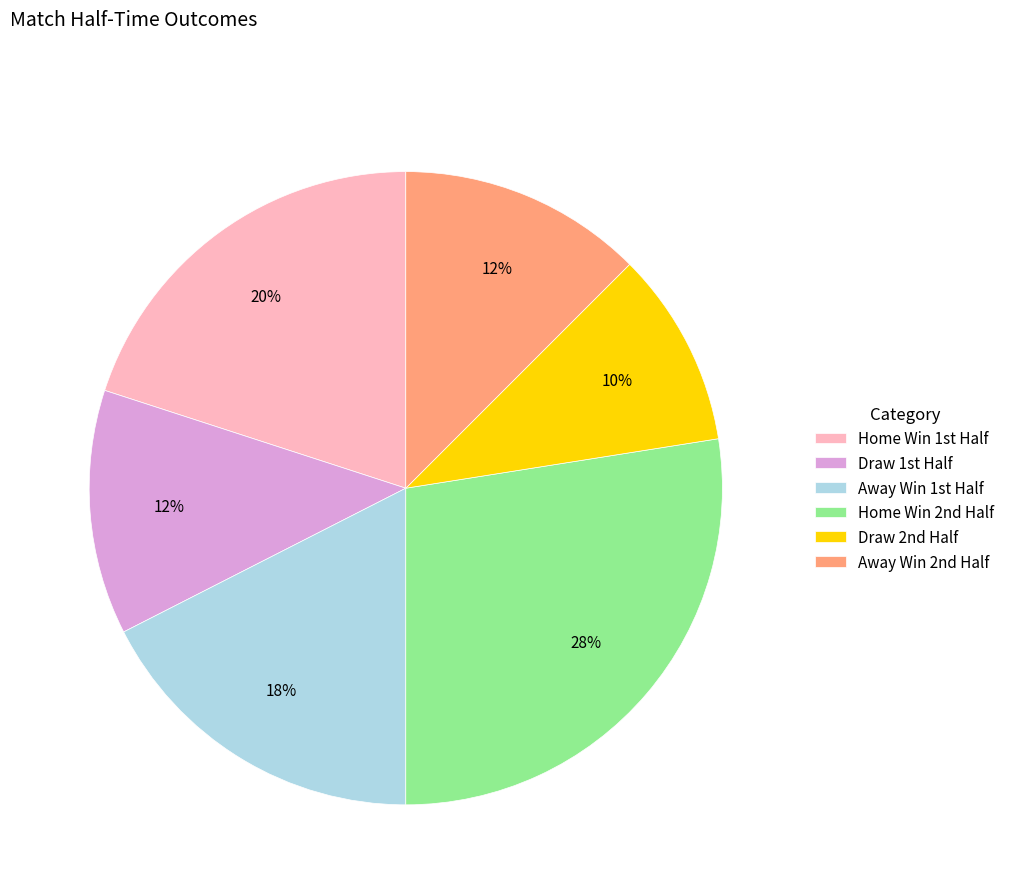

Count the number of slices in the pie.

6